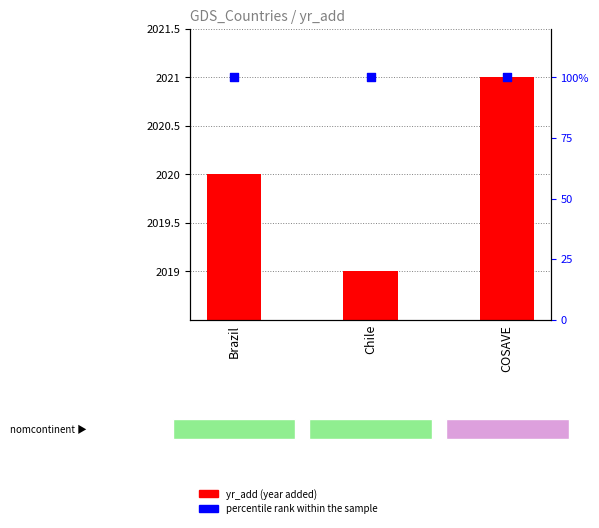

Which series has the largest Y range (max minus min)?

yr_add (year added)